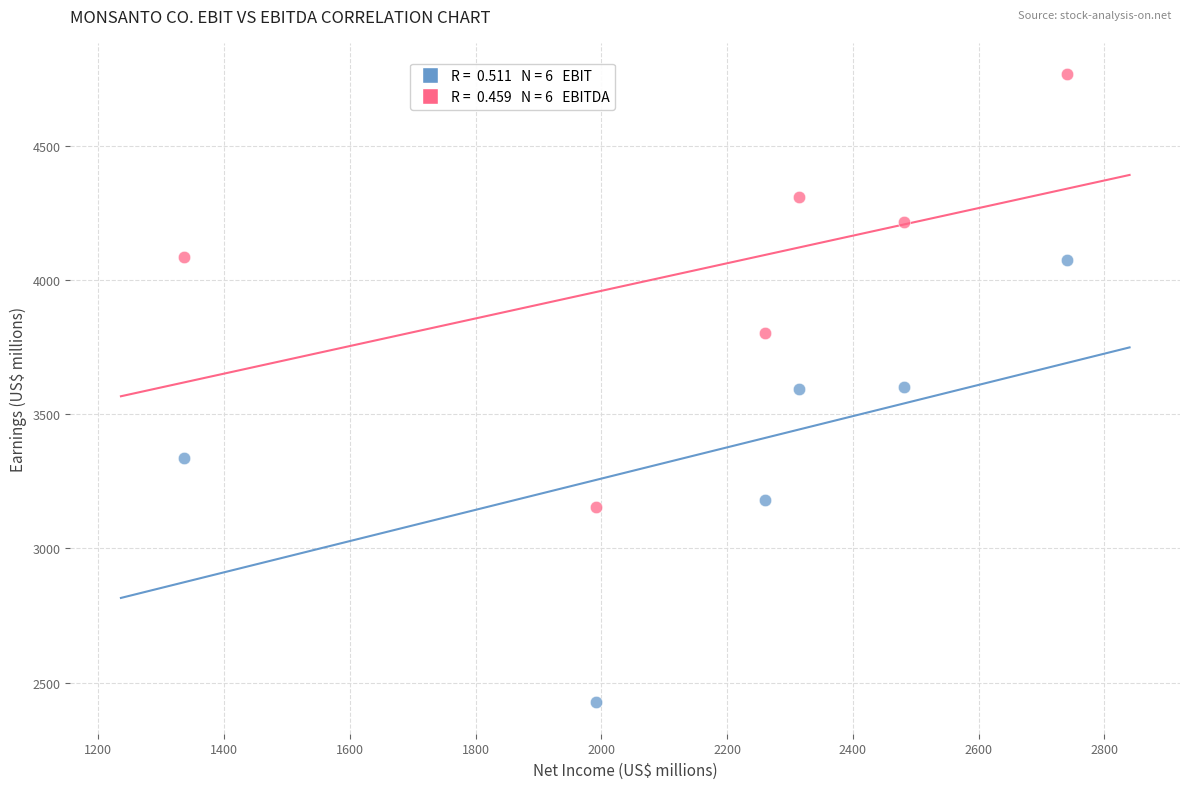

Across all data points, what is the average X value?

2187